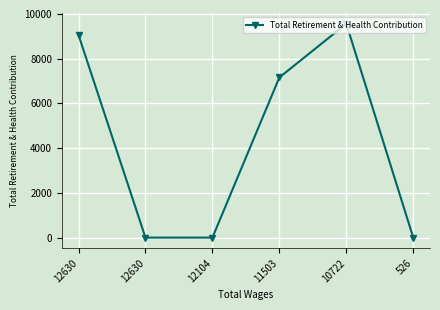

Which category has the highest value across all series?

10722